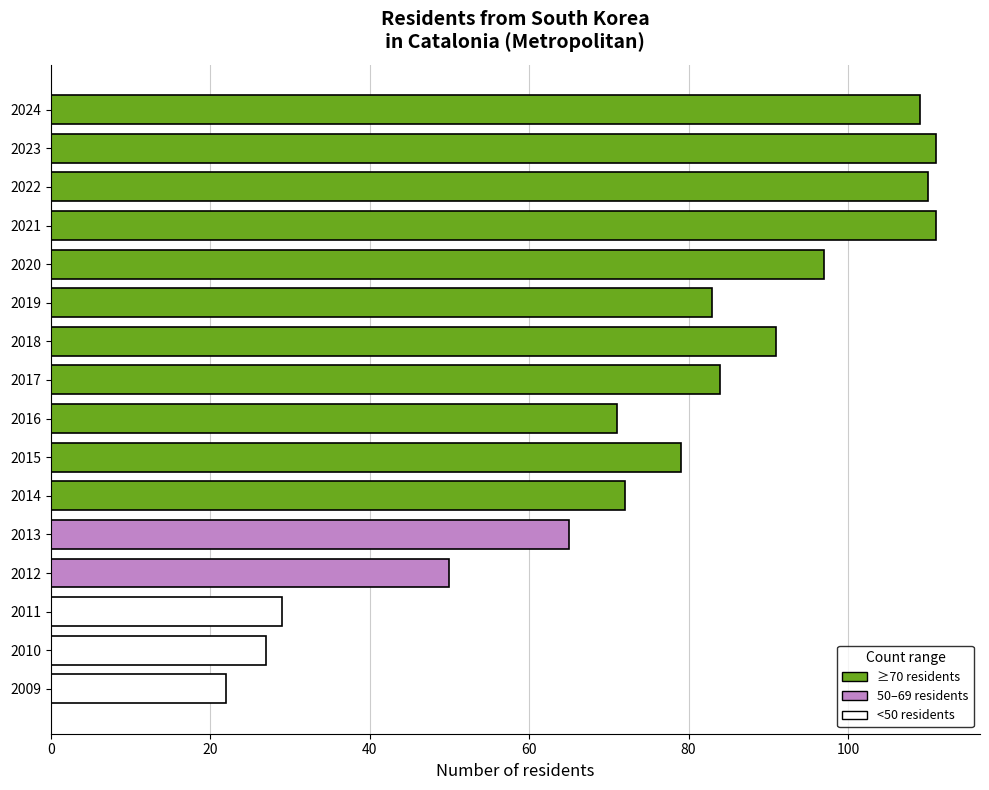

What is the minimum value shown in the chart?

22